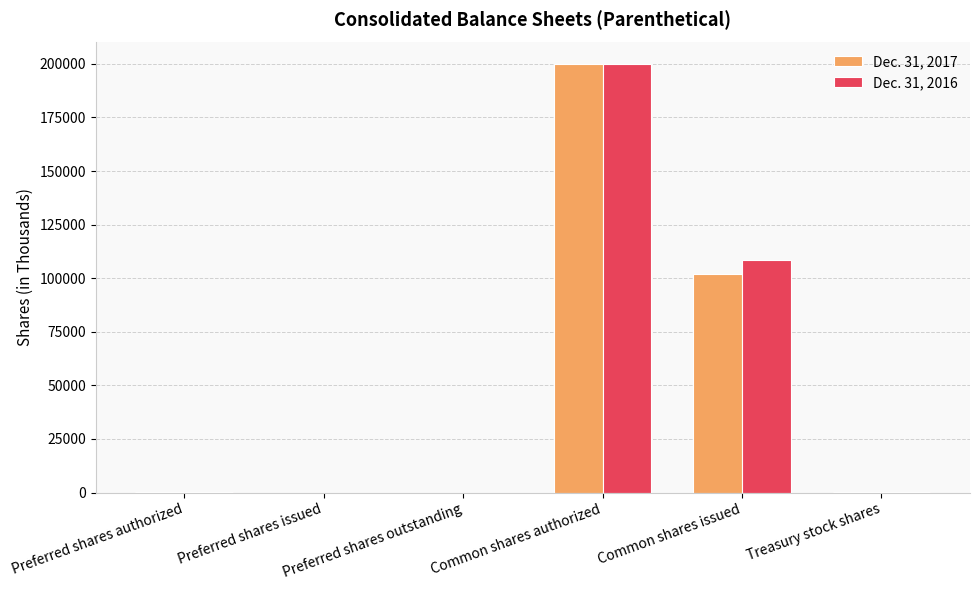

How many data points does each series have?

6